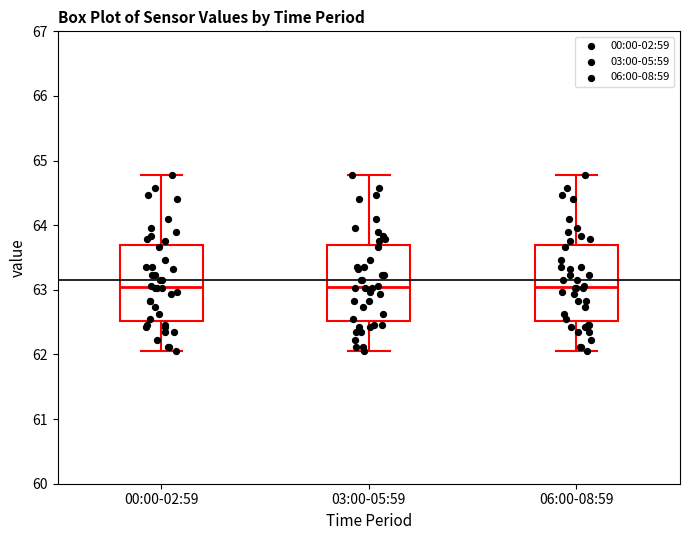

Reading left to right, read every box against the y-axis: the position of its median line, the range the box covers, and the ends of its whiskers. The values are not printed on the chart, so give them approximately, as read against the axis.

00:00-02:59: median 63.0, box 62.5 to 63.7, whiskers 62.1 to 64.8
03:00-05:59: median 63.0, box 62.5 to 63.7, whiskers 62.1 to 64.8
06:00-08:59: median 63.0, box 62.5 to 63.7, whiskers 62.1 to 64.8